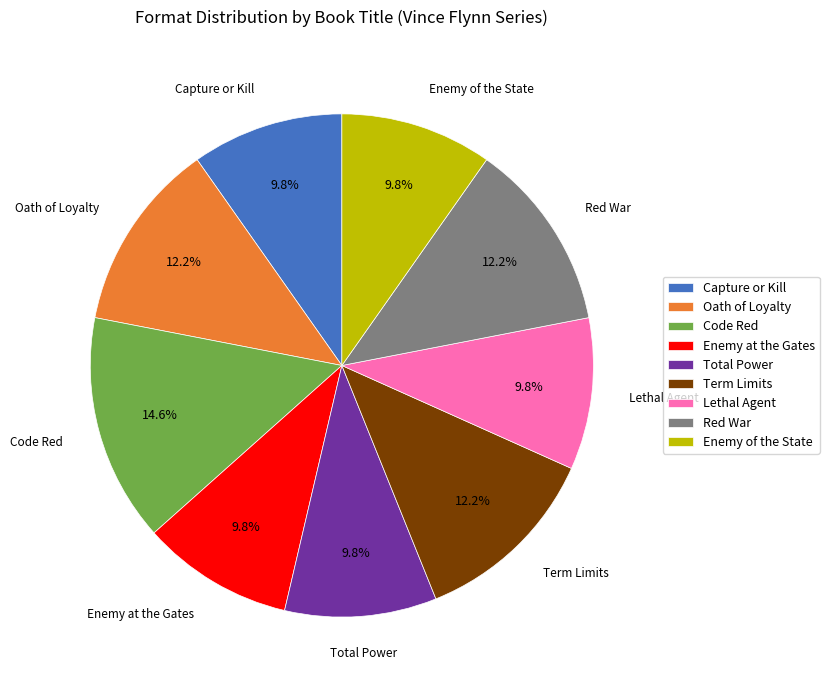

Is Red War the majority of the pie?

No